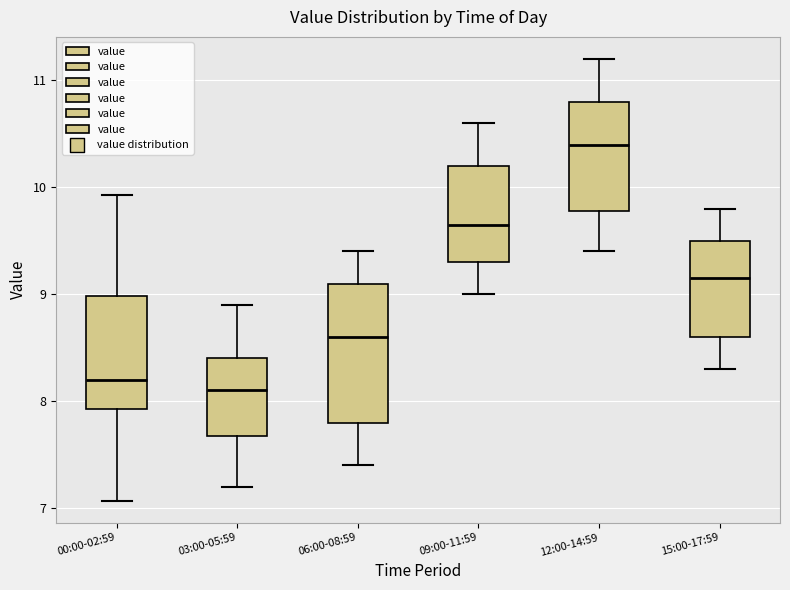

Reading left to right, transcribe this box plot: for each box, give where its median line is, the range the box spans, and where its two whiskers end, as read against the y-axis. The values are not printed on the chart, so give them approximately, as read against the axis.

00:00-02:59: median 8.2, box 7.9 to 9.0, whiskers 7.1 to 9.9
03:00-05:59: median 8.1, box 7.7 to 8.4, whiskers 7.2 to 8.9
06:00-08:59: median 8.6, box 7.8 to 9.1, whiskers 7.4 to 9.4
09:00-11:59: median 9.7, box 9.3 to 10.2, whiskers 9.0 to 10.6
12:00-14:59: median 10.4, box 9.8 to 10.8, whiskers 9.4 to 11.2
15:00-17:59: median 9.2, box 8.6 to 9.5, whiskers 8.3 to 9.8